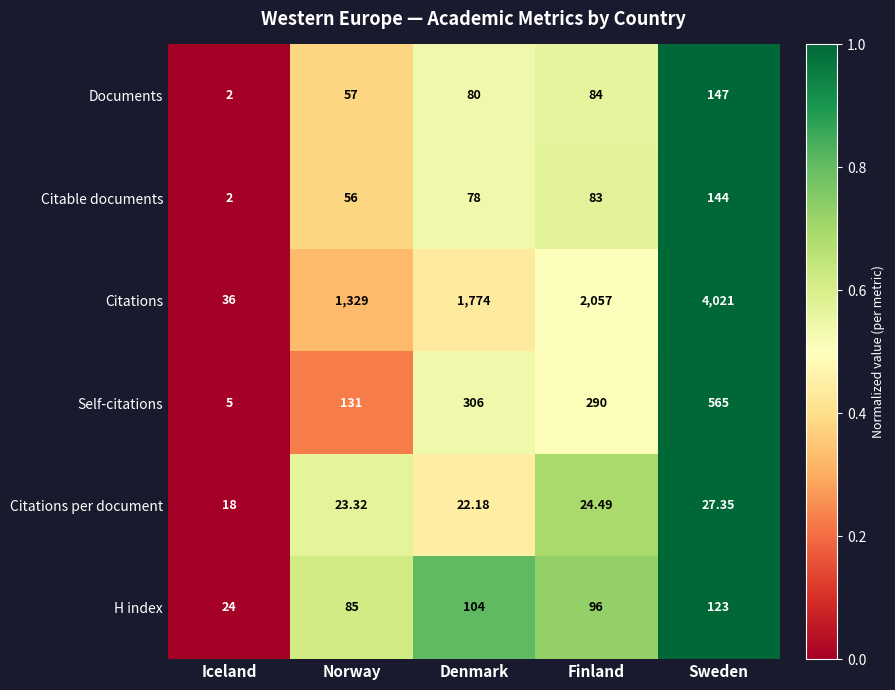

Which category has the lowest value across all series?

Iceland